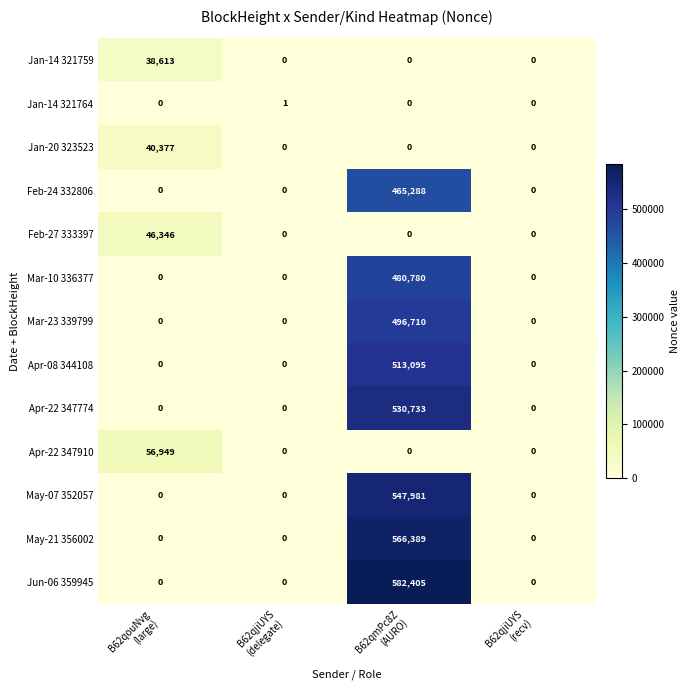

What is the highest value of the Mar-10 336377 series?

480780